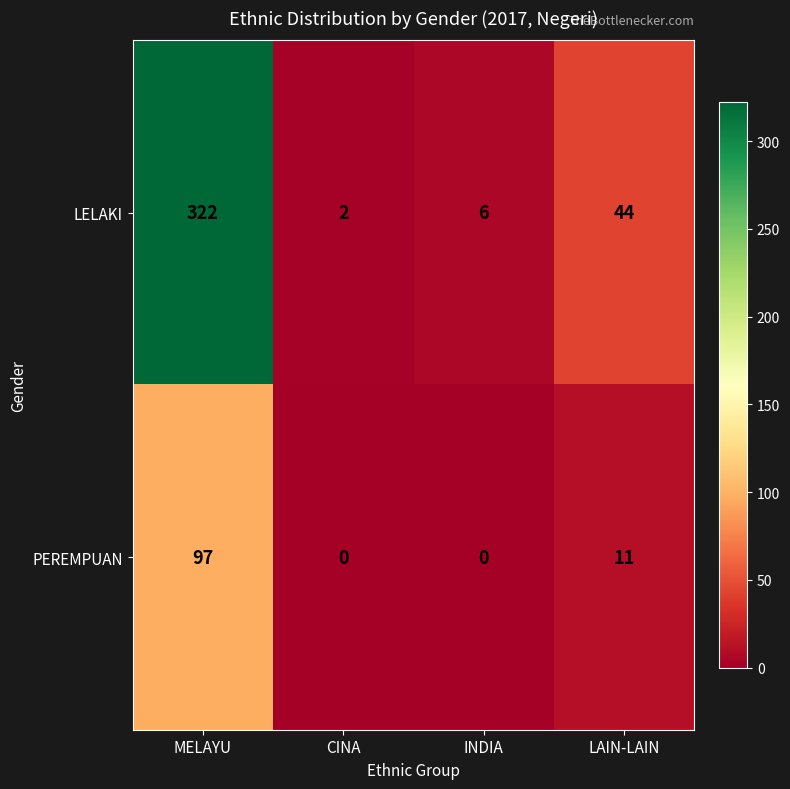

Between CINA and LAIN-LAIN, which series saw the biggest shift?

LELAKI